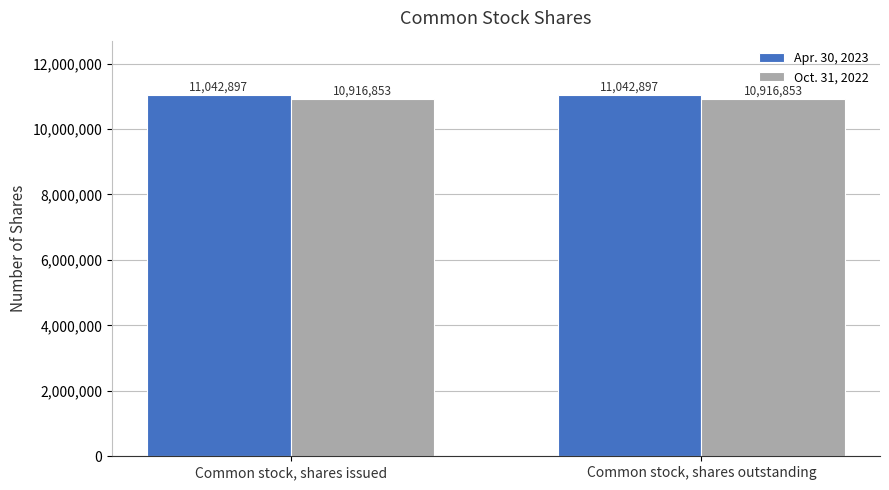

What is the approximate value of Oct. 31, 2022 at Common stock, shares issued?

10916853